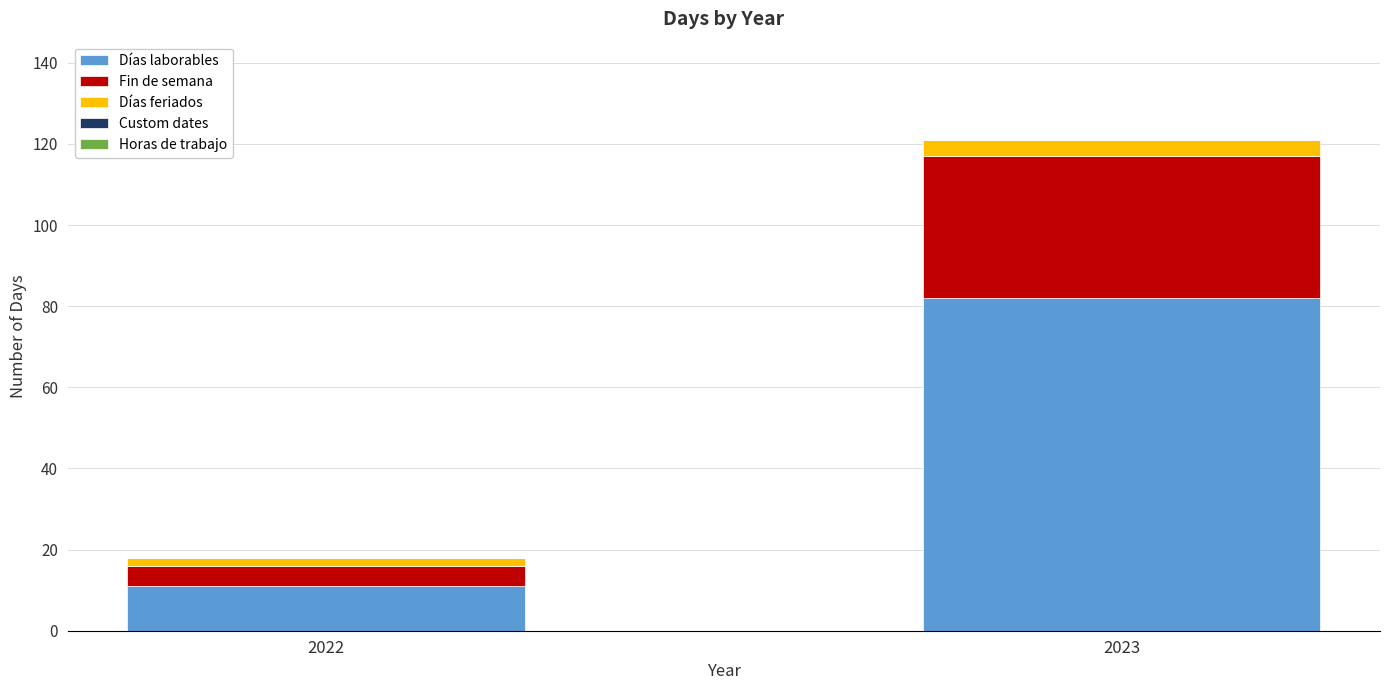

What is the difference between the Días laborables values at 2022 and 2023?

71